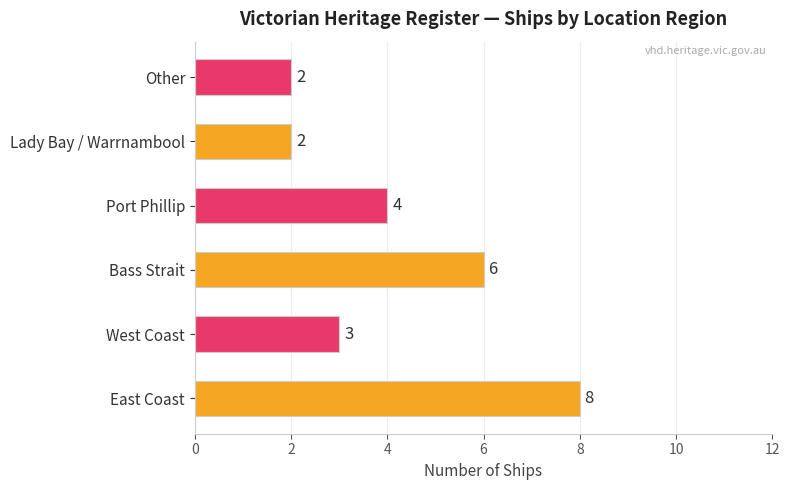

What is the difference between the maximum and second lowest values?

6